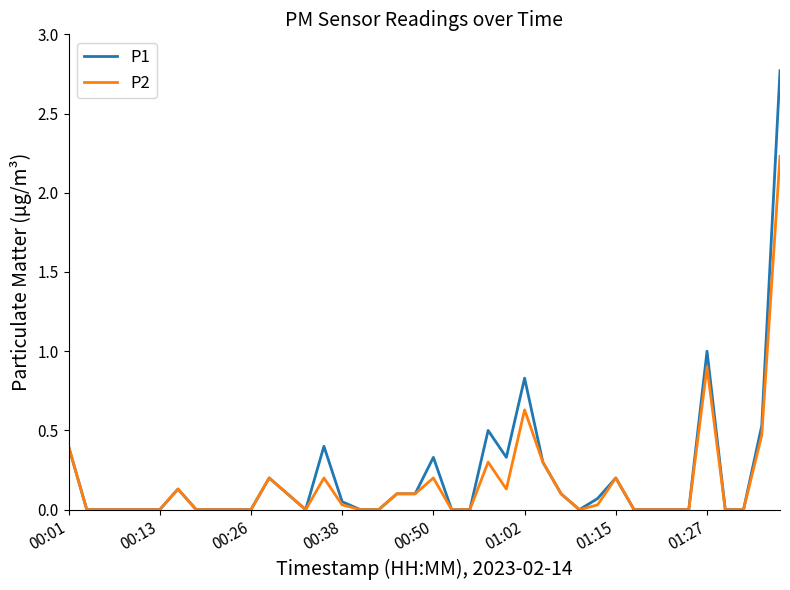

What is the maximum value shown in the chart?

2.8